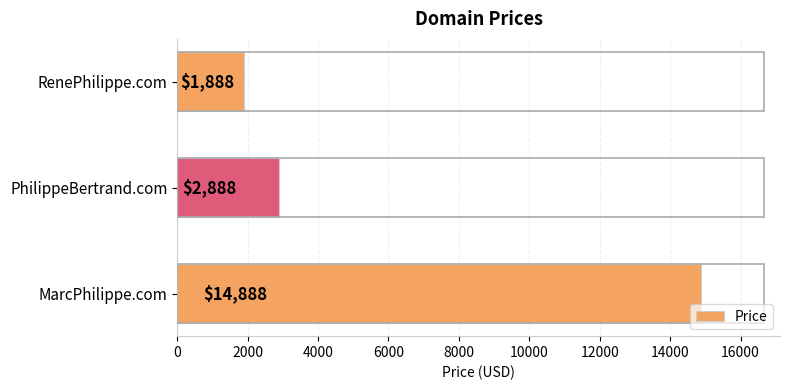

How many values are below 2888?

1